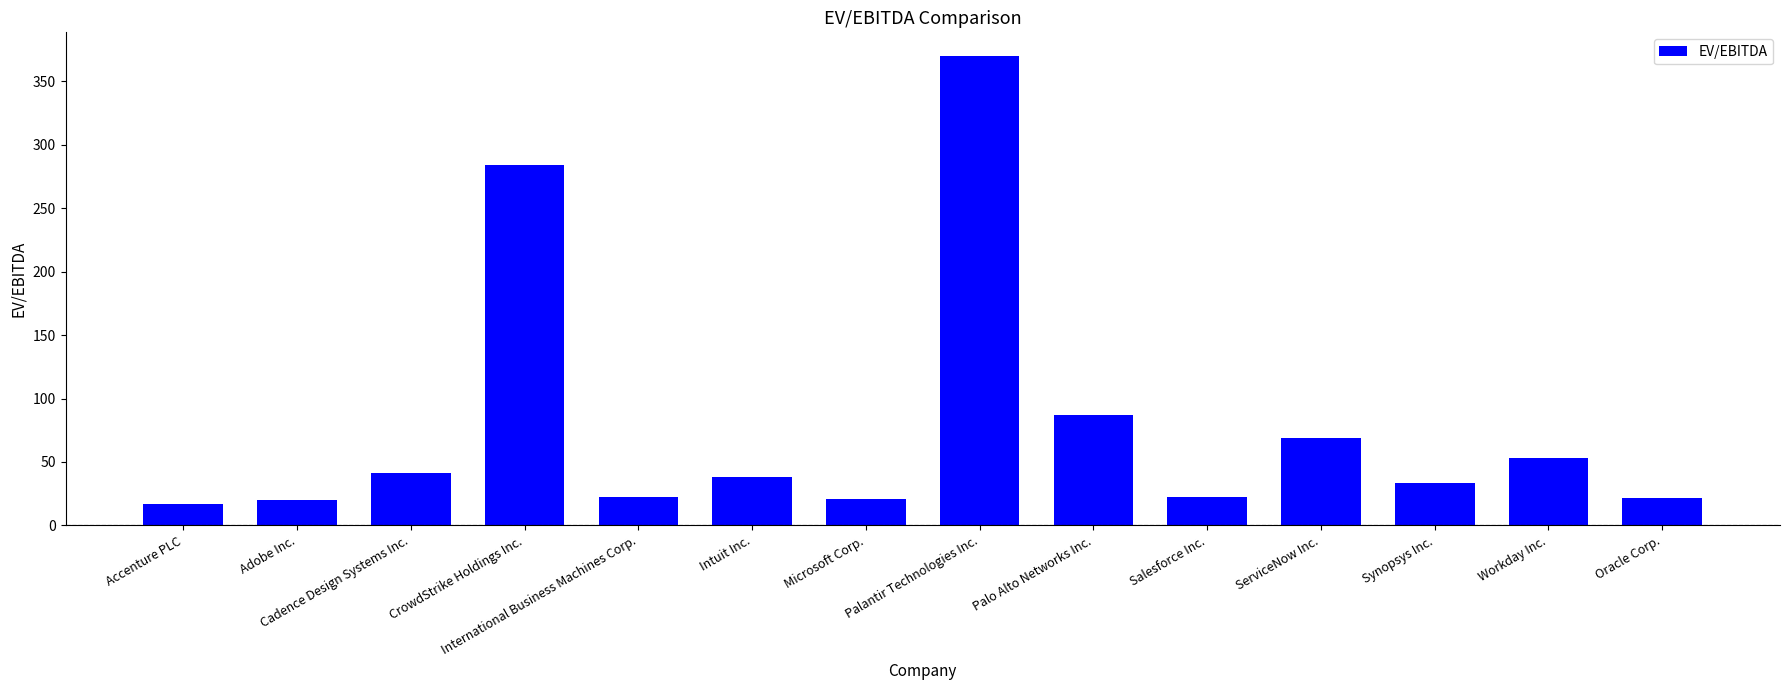

At which label does the data first exceed 37?

Cadence Design Systems Inc.